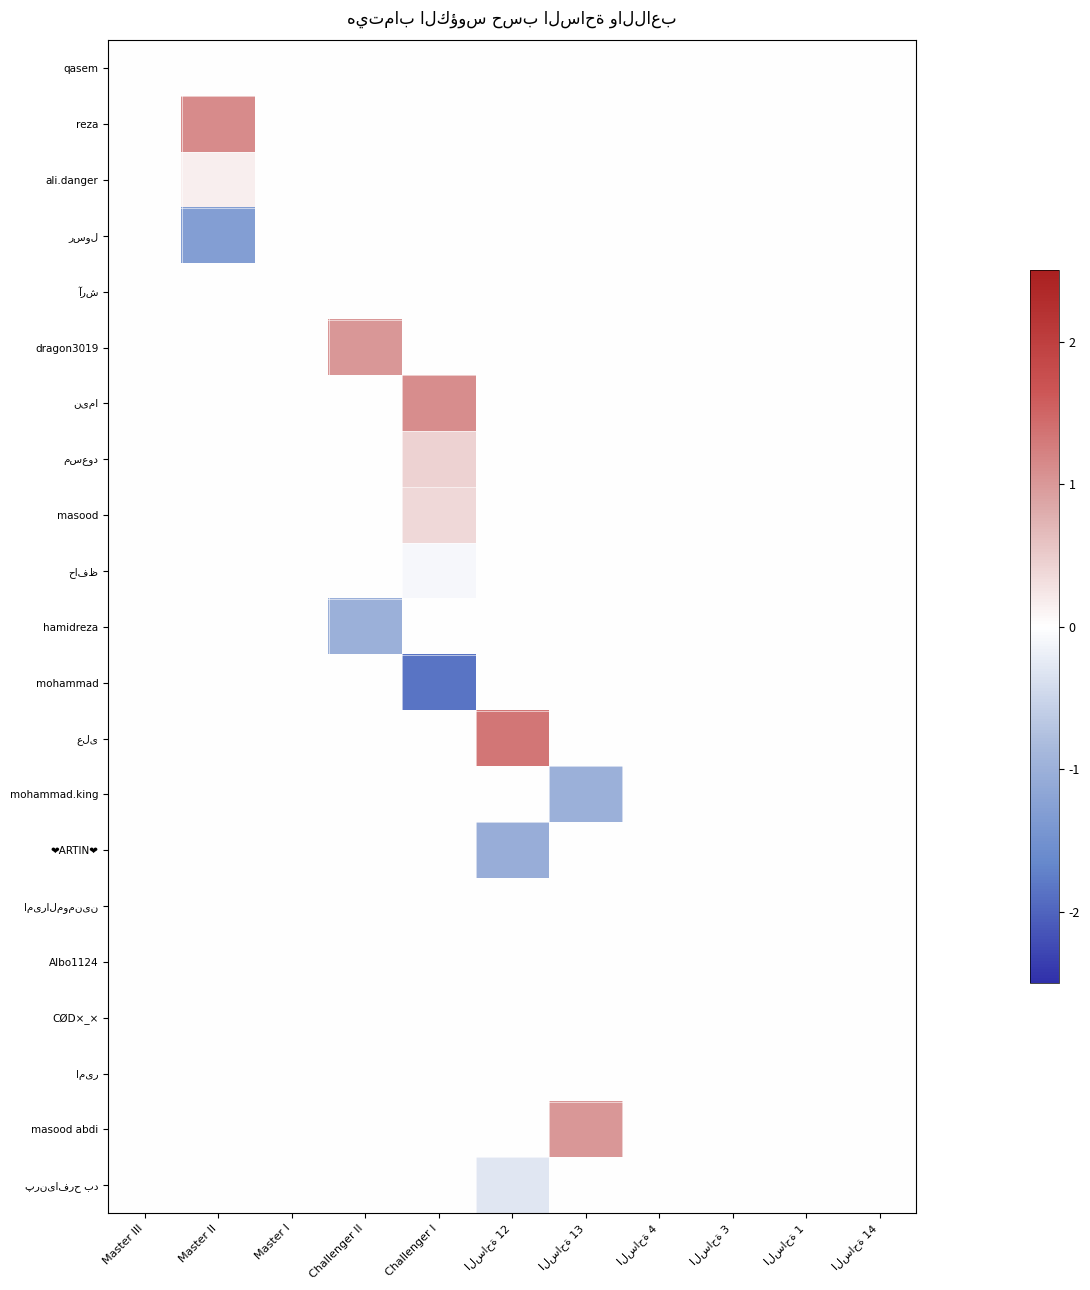

Between Challenger I and الساحة 3, which series saw the biggest shift?

mohammad